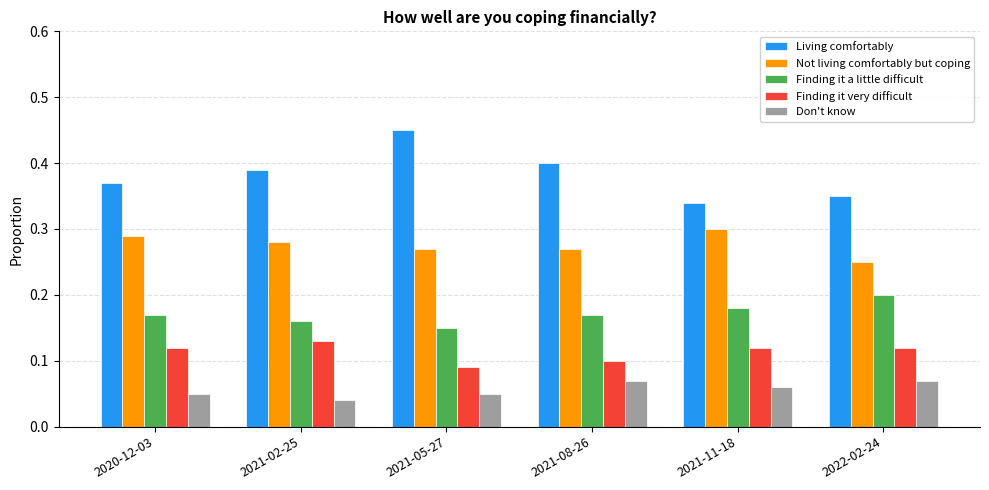

List the series in order of their overall mean, highest first.

Living comfortably, Not living comfortably but coping, Finding it a little difficult, Finding it very difficult, Don't know